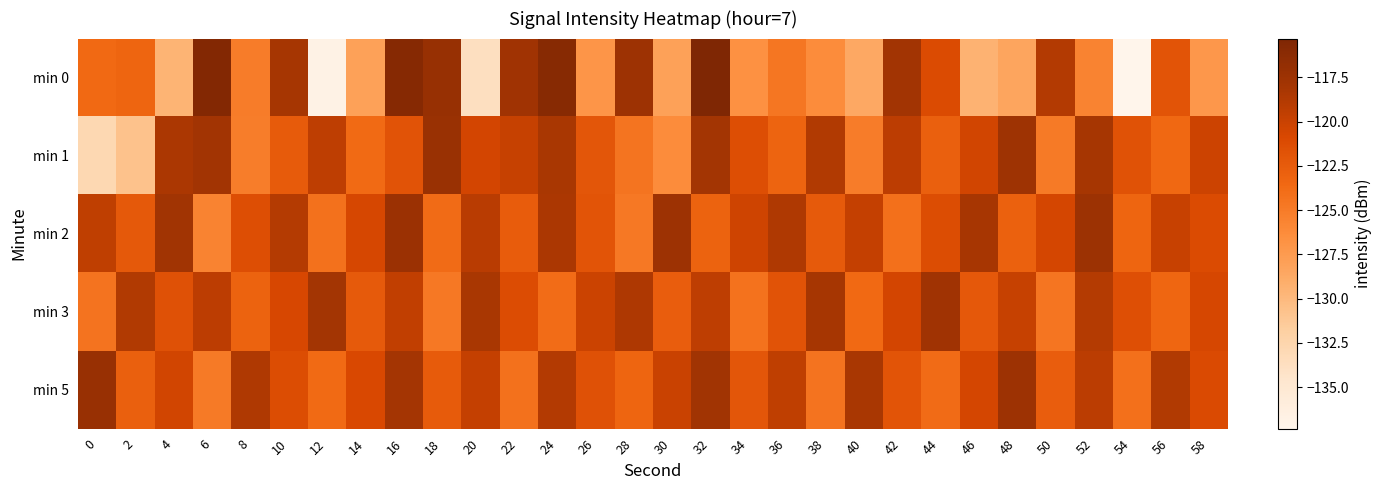

Which series has the largest total across all categories?

min 2